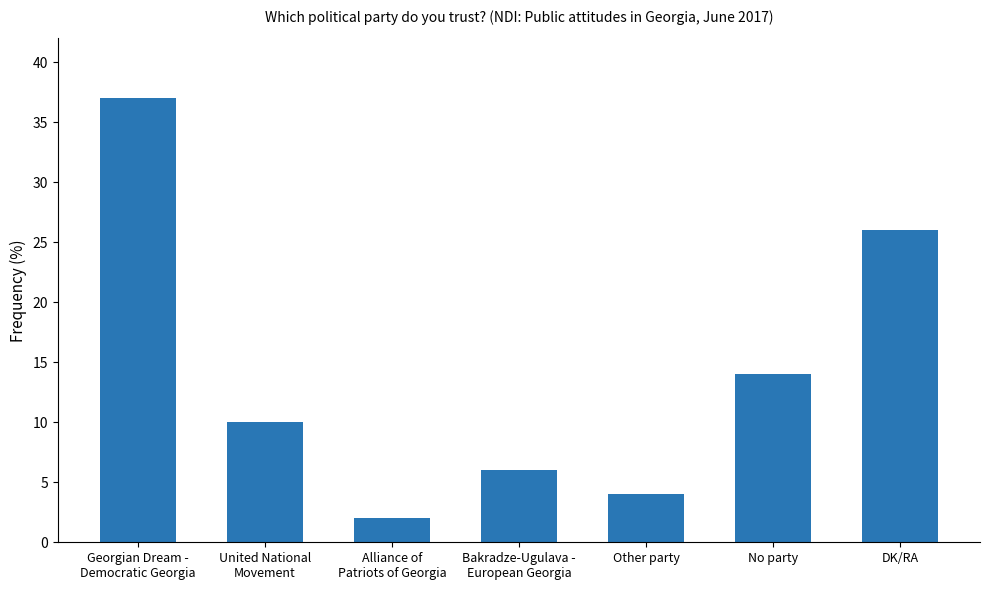

The value at No party is 14. True or false?

True